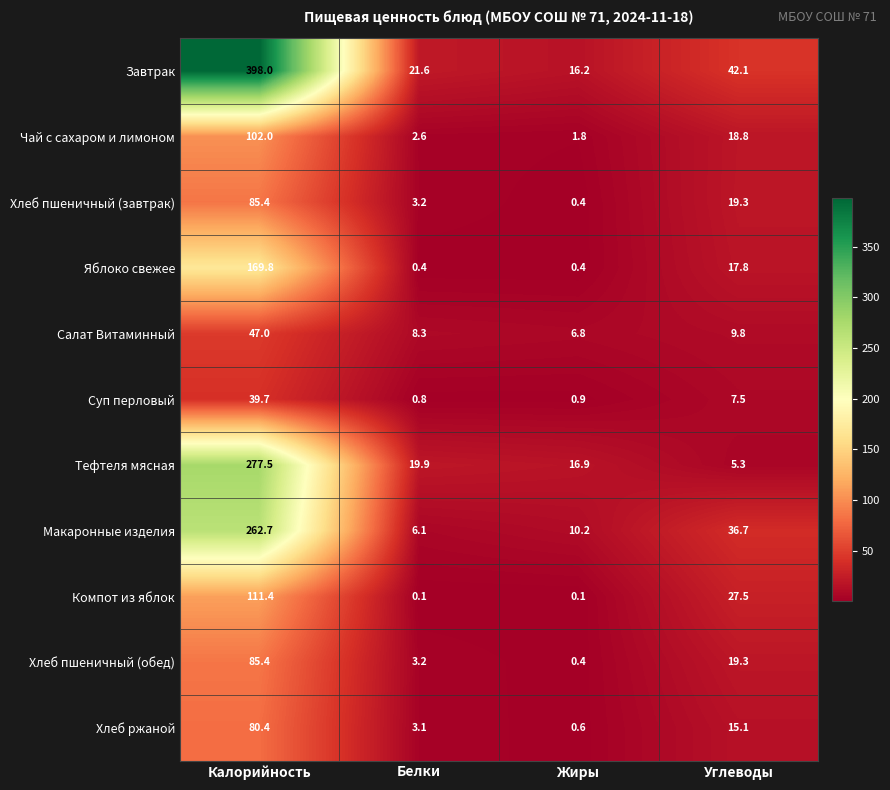

Rank the categories by Завтрак value from lowest to highest.

Жиры, Белки, Углеводы, Калорийность